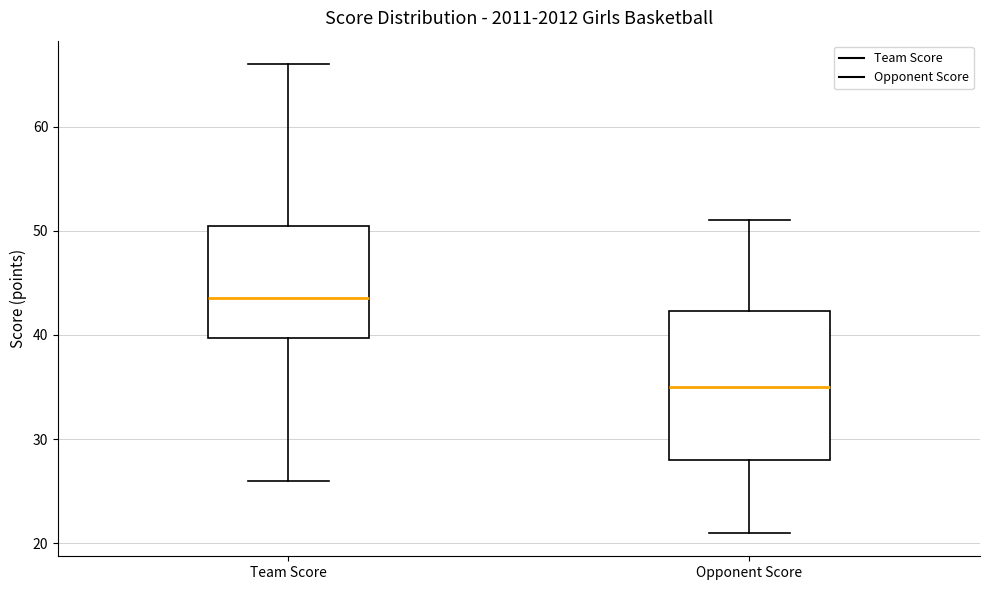

Reading left to right, transcribe this box plot: for each box, give where its median line is, the range the box spans, and where its two whiskers end, as read against the y-axis. The values are not printed on the chart, so give them approximately, as read against the axis.

Team Score: median 44, box 40 to 51, whiskers 26 to 66
Opponent Score: median 35, box 28 to 42, whiskers 21 to 51